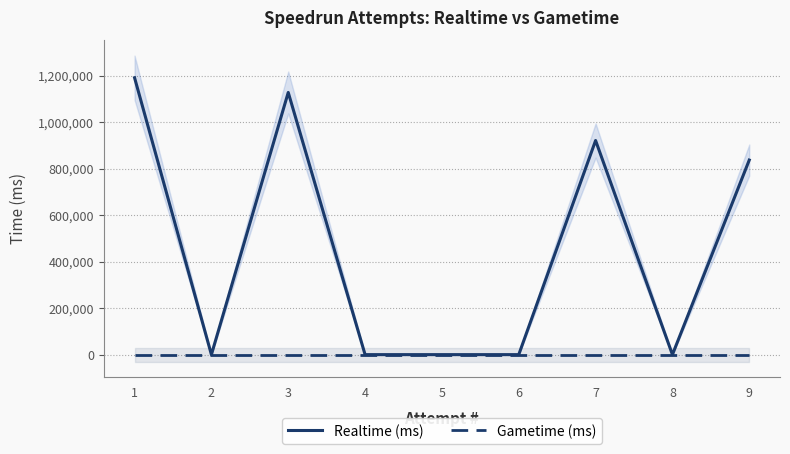

Reading left to right, extract all data points from this chart.

Realtime (ms): 1191466	0	1128306	0	0	0	921484	0	837325
Gametime (ms): 0	0	0	0	0	0	0	0	0